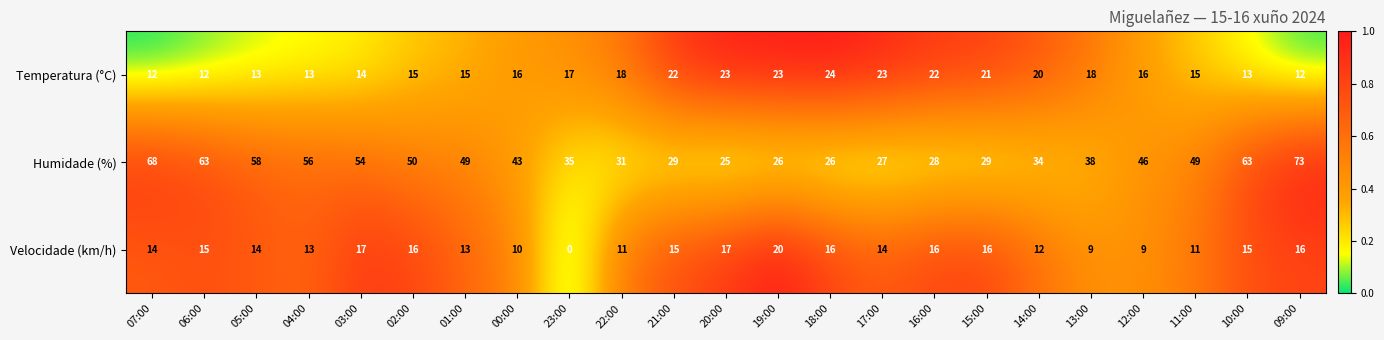

The value of Humidade (%) at 06:00 is 85. True or false?

False